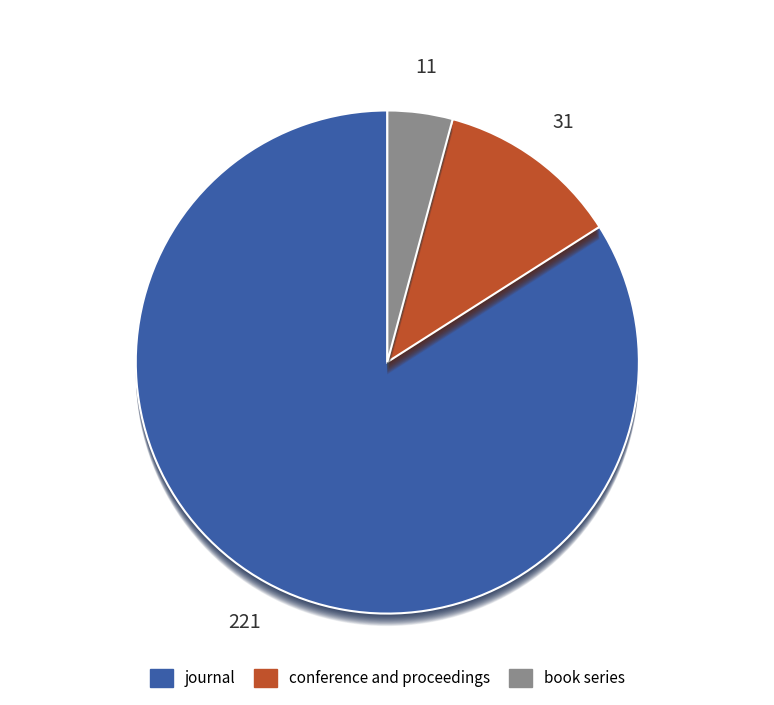

What is the ratio of the value at journal to the value at conference and proceedings?

7.1